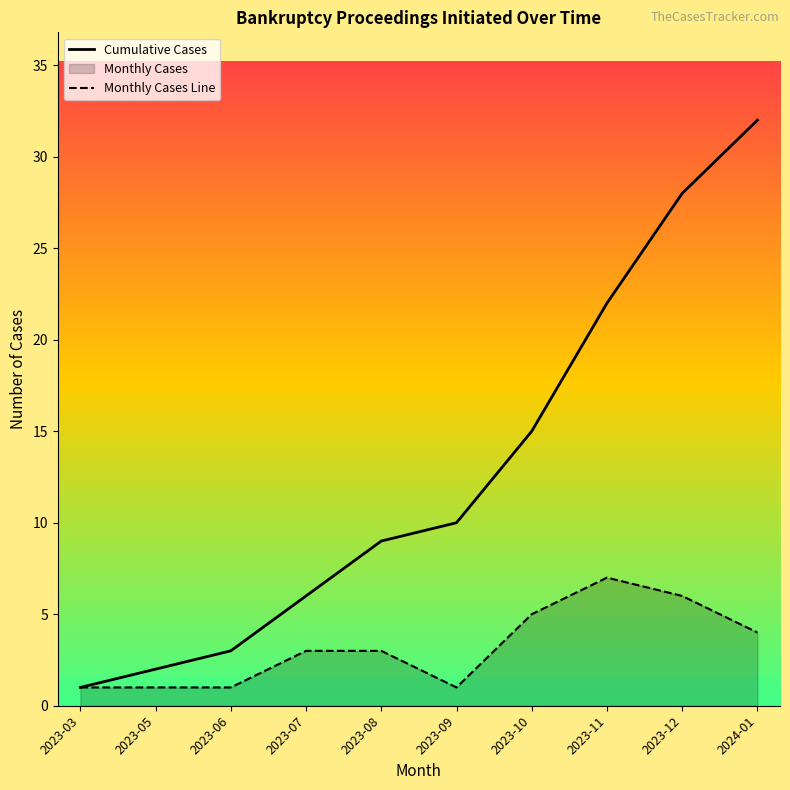

True or false: Cumulative Cases and Monthly Cases Line cross at least once.

False